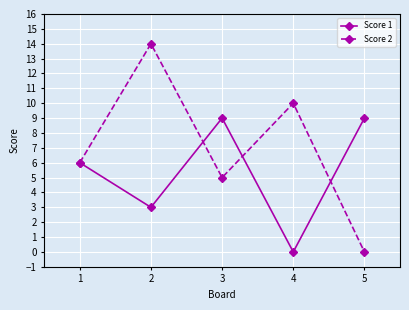

What is the value of the Score 2 point at the 4th from the left?

10